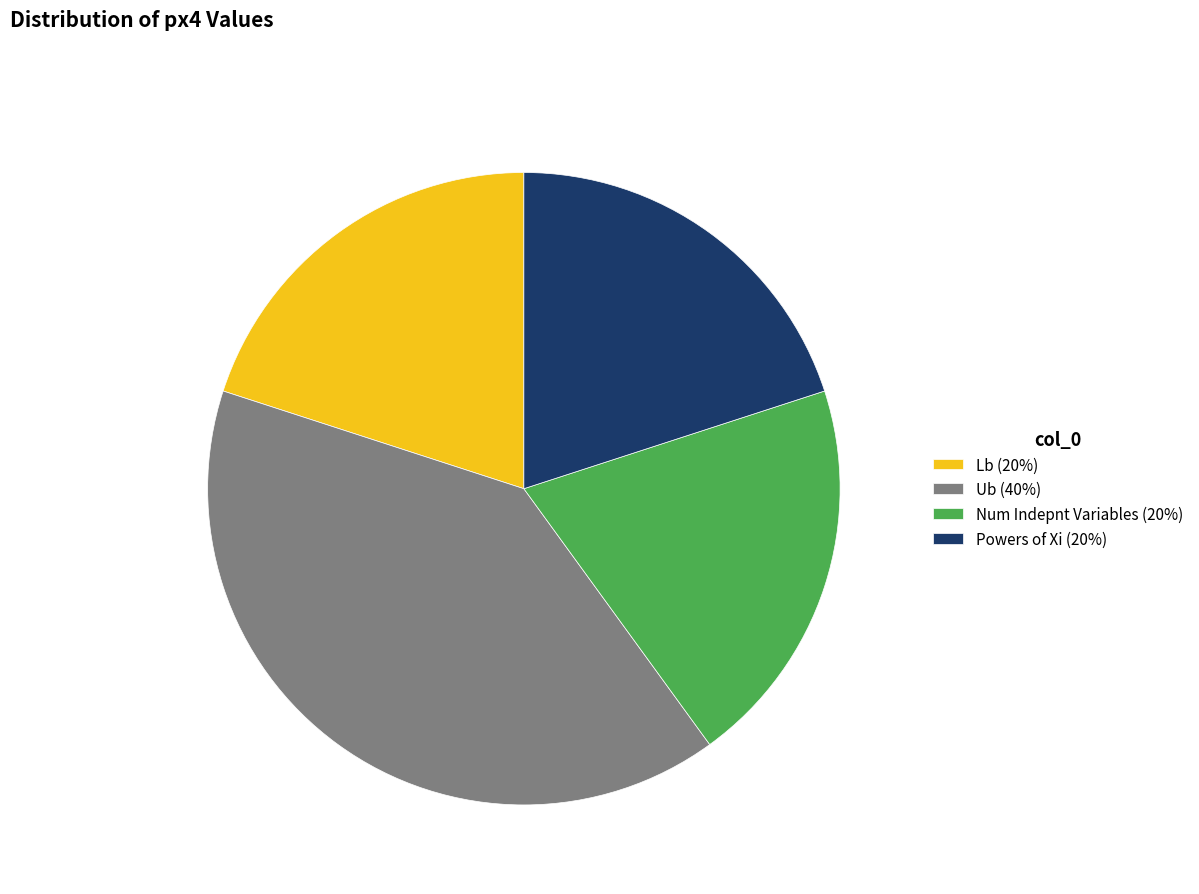

True or false: Num Indepnt Variables accounts for 32% of the total.

False